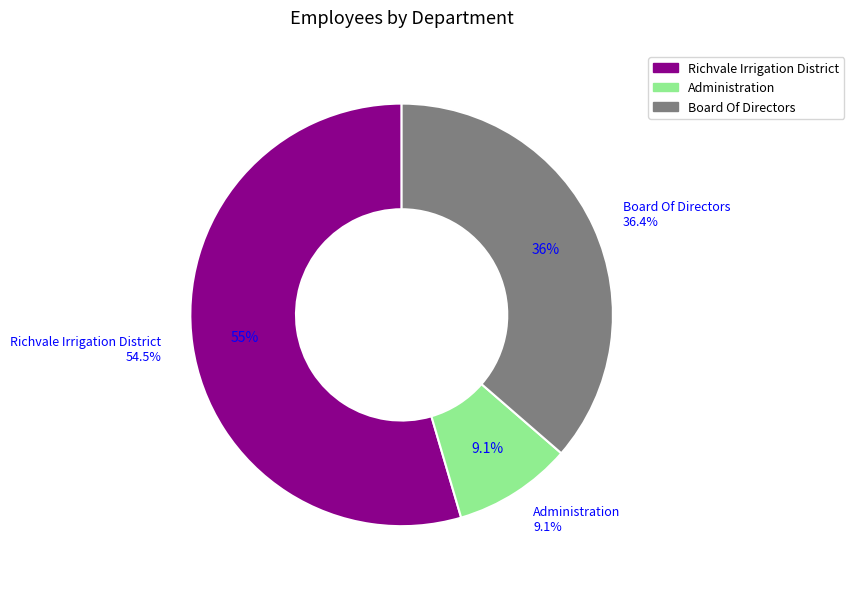

Combined, do Administration and Richvale Irrigation District account for over 50%?

Yes